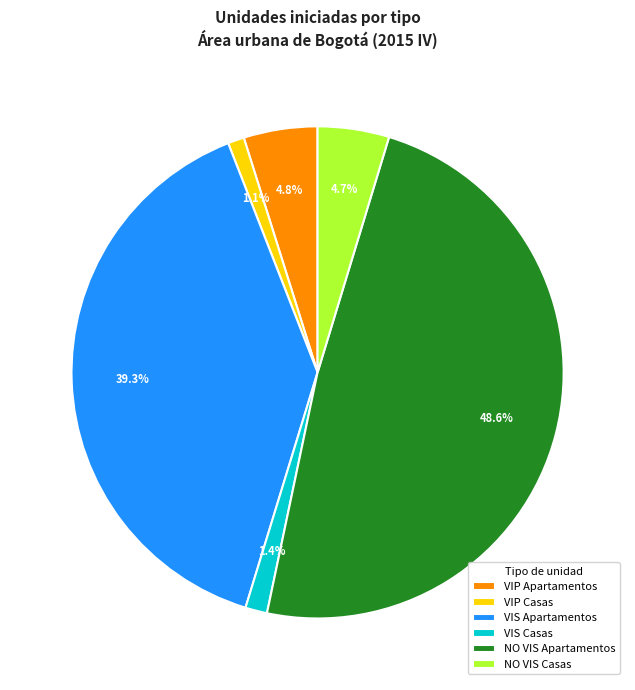

Which has a higher value, NO VIS Apartamentos or VIS Casas?

NO VIS Apartamentos